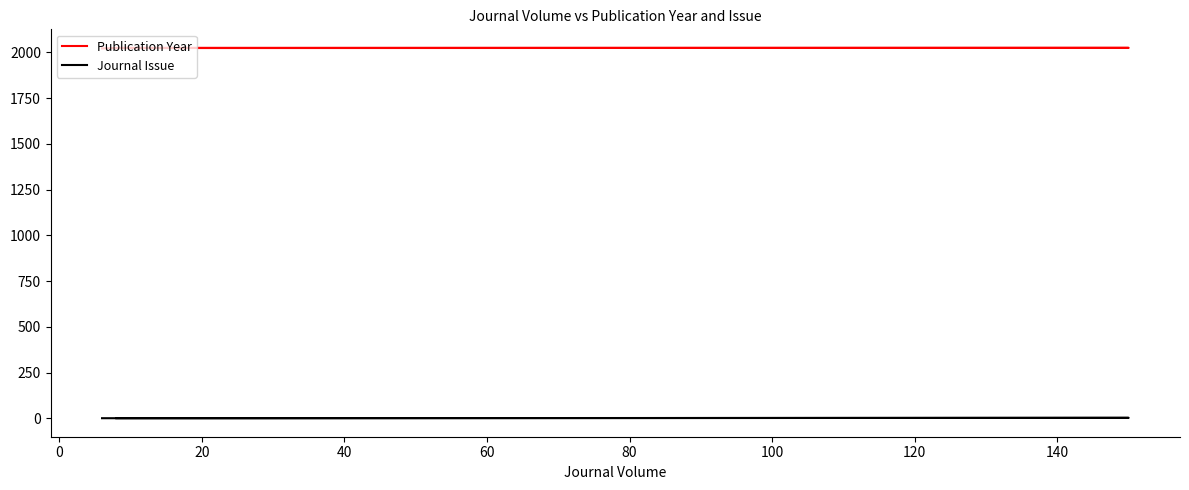

Which series has the widest spread of values?

Publication Year